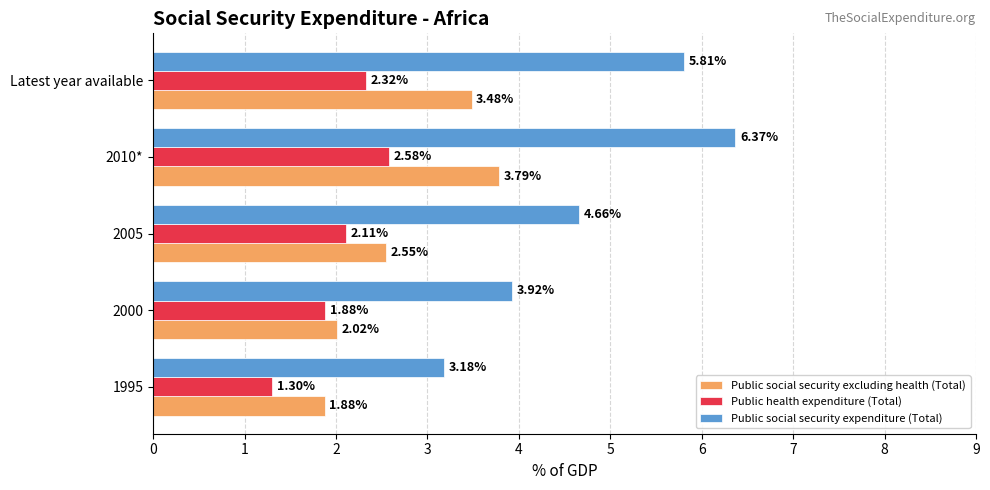

What is the total value across all series at 2005?

9.3